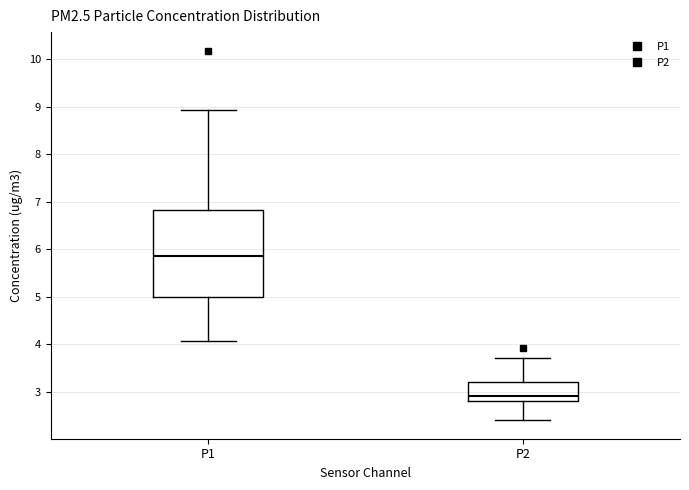

Reading left to right, read every box against the y-axis: the position of its median line, the range the box covers, and the ends of its whiskers. The values are not printed on the chart, so give them approximately, as read against the axis.

P1: median 5.9, box 5.0 to 6.8, whiskers 4.1 to 8.9
P2: median 2.9, box 2.8 to 3.2, whiskers 2.4 to 3.7